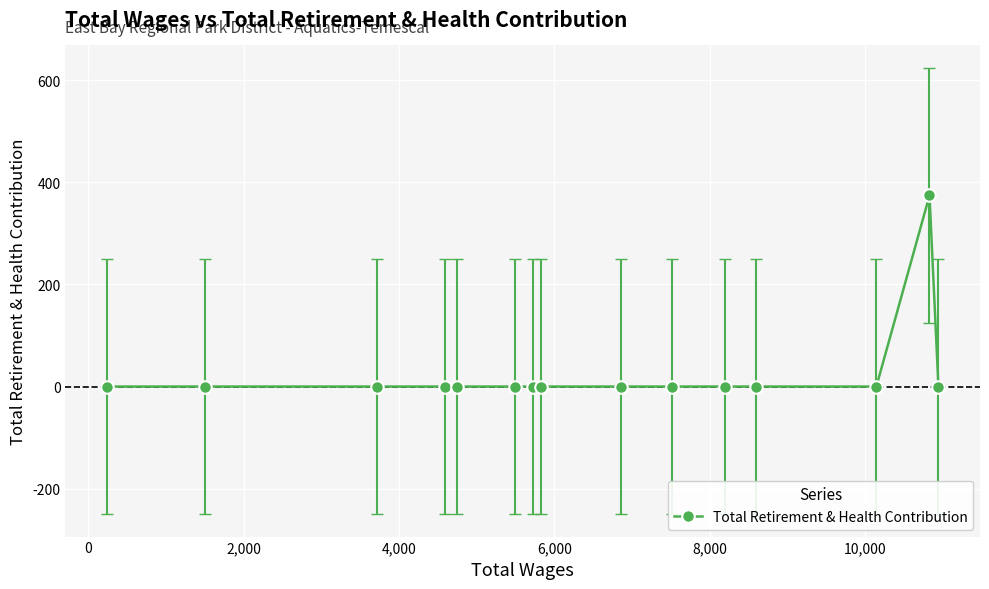

What is the average value?

25